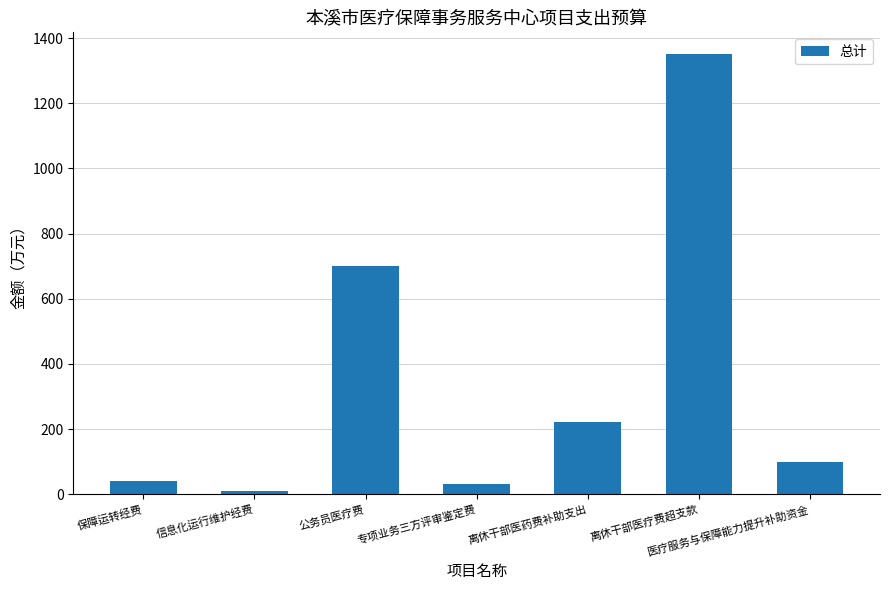

Is it true that the value at 离休干部医疗费超支款 is 1350.0?

True